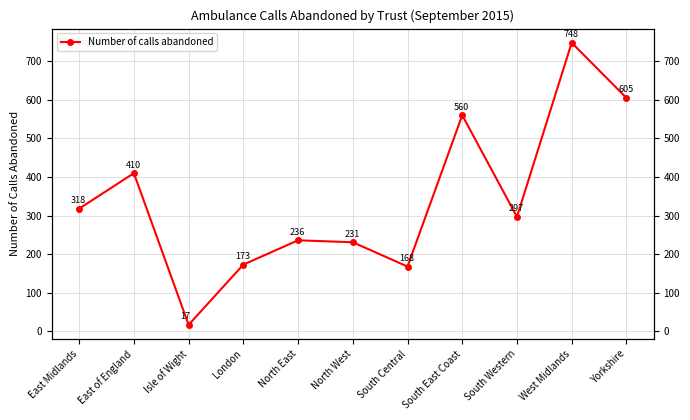

Is it true that the value at West Midlands is 748?

True